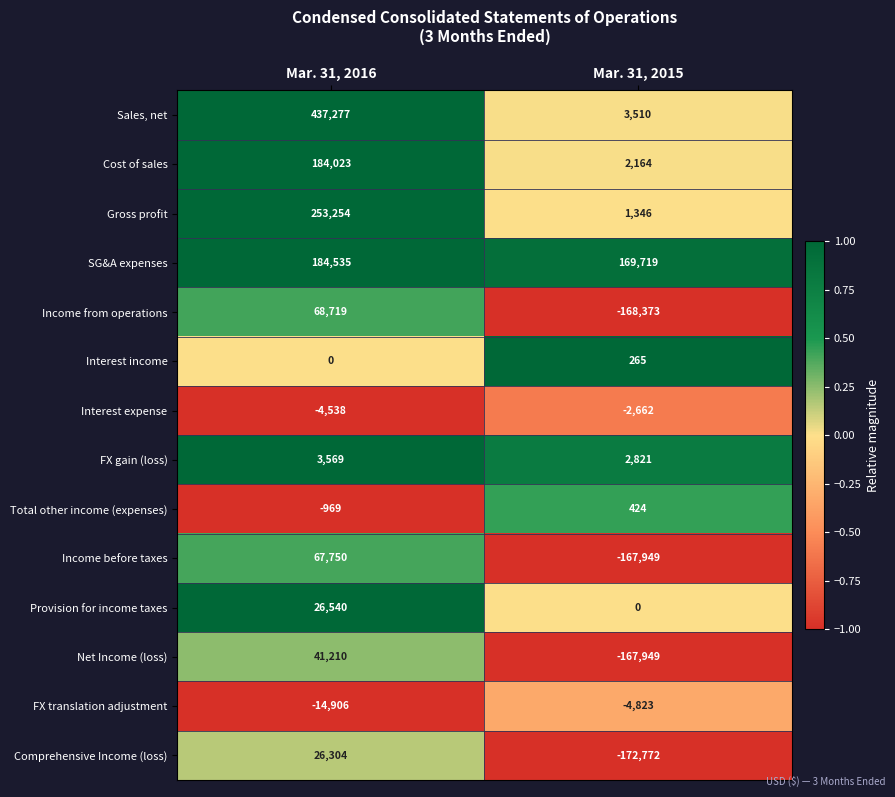

Rank the series at Mar. 31, 2016 from lowest to highest value.

FX translation adjustment, Interest expense, Total other income (expenses), Interest income, FX gain (loss), Comprehensive Income (loss), Provision for income taxes, Net Income (loss), Income before taxes, Income from operations, Cost of sales, SG&A expenses, Gross profit, Sales, net